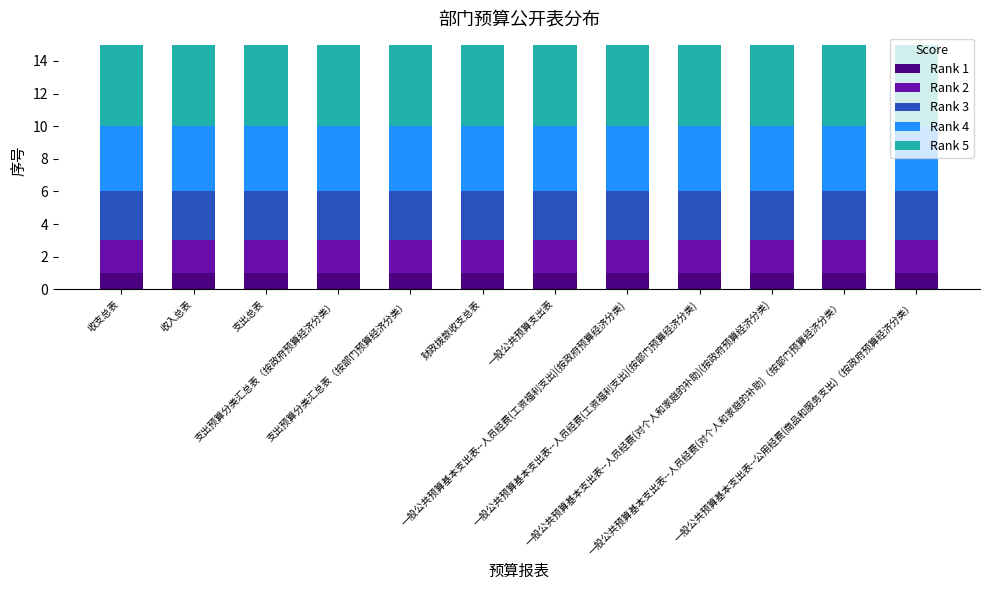

What are all the series names shown in the legend?

Rank 1, Rank 2, Rank 3, Rank 4, Rank 5